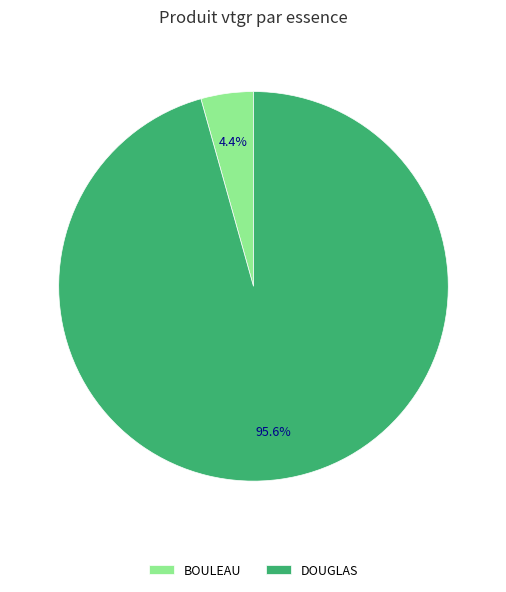

What percentage is the BOULEAU slice, to the nearest percent?

4%